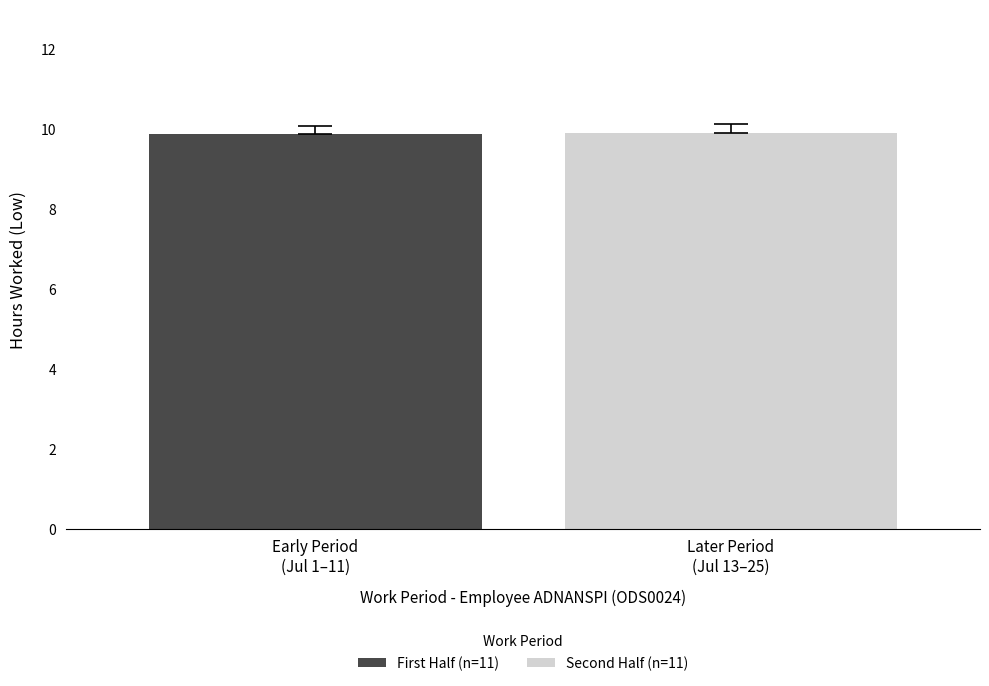

Which series has the largest range (max minus min)?

First Half (n=11)